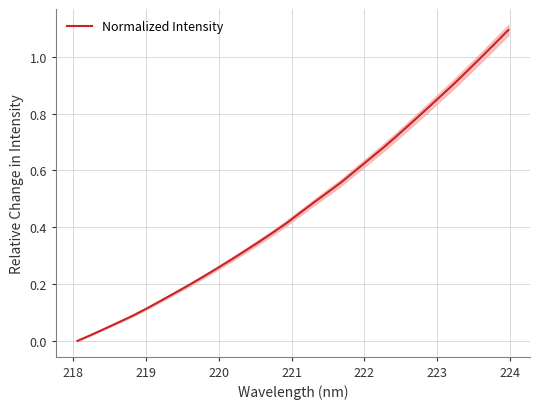

How many distinct data groups are displayed?

1